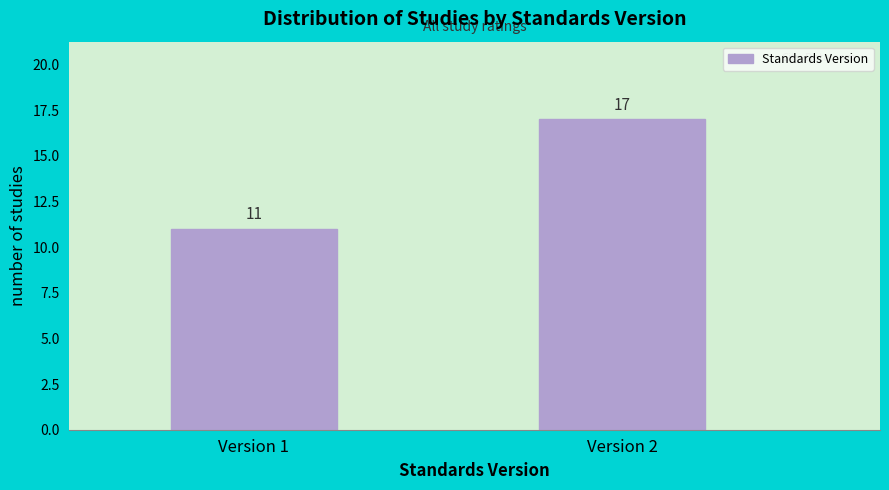

Reading right to left, transcribe all the data shown in this chart.

Version 2=17	Version 1=11